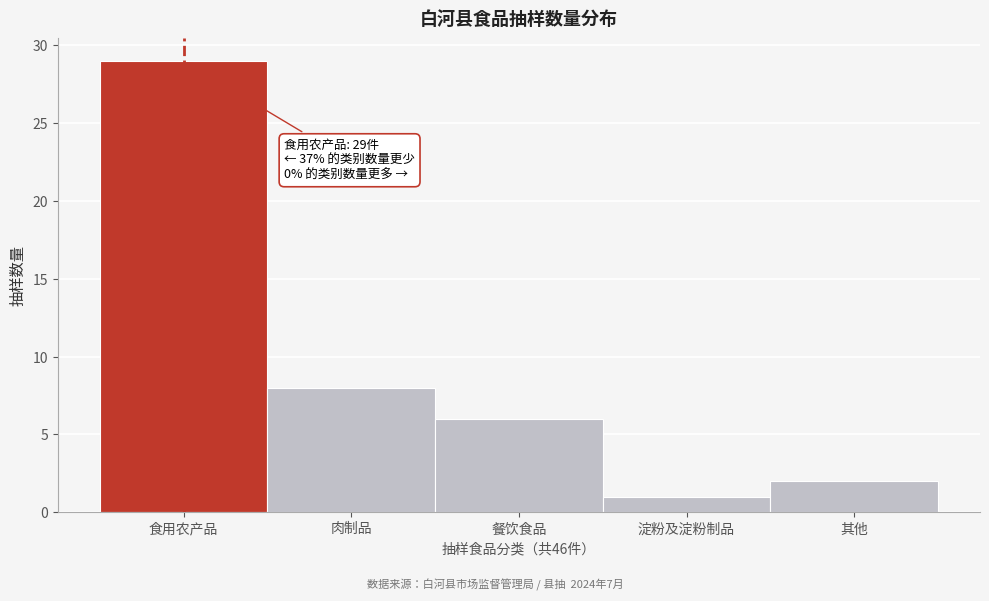

Reading left to right, what are all the values shown in this chart?

食用农产品=29	肉制品=8	餐饮食品=6	淀粉及淀粉制品=1	其他=2